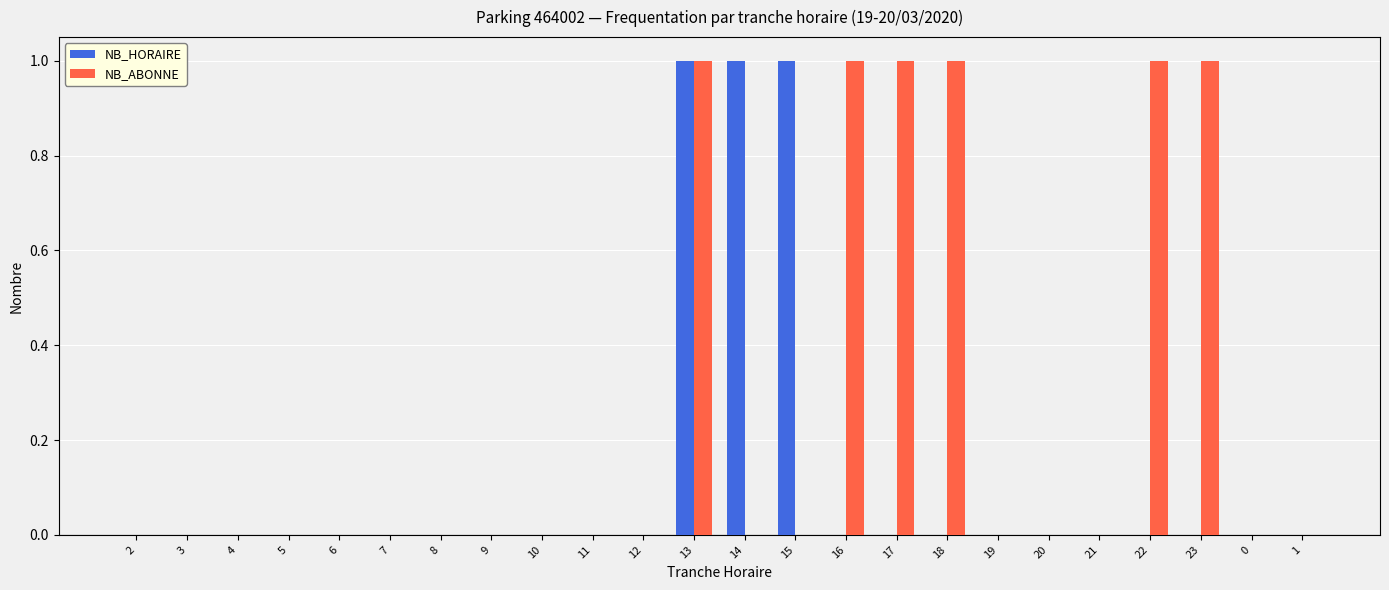

Count the number of categories in the chart.

24